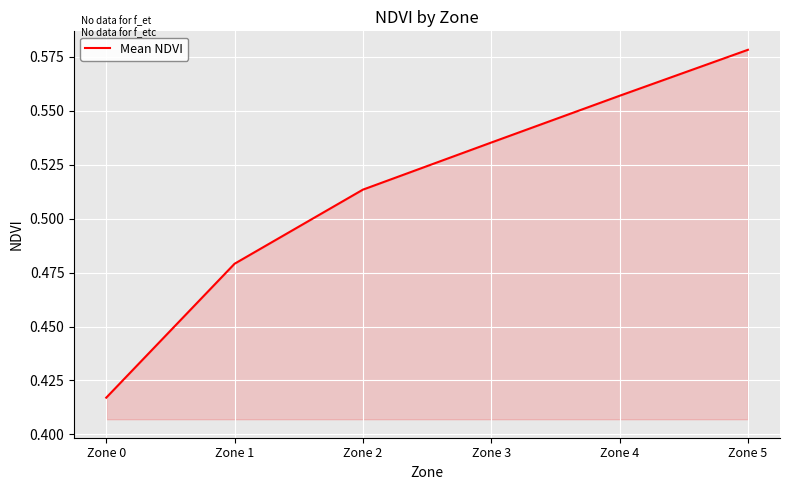

The value at Zone 4 is 0.2. True or false?

False